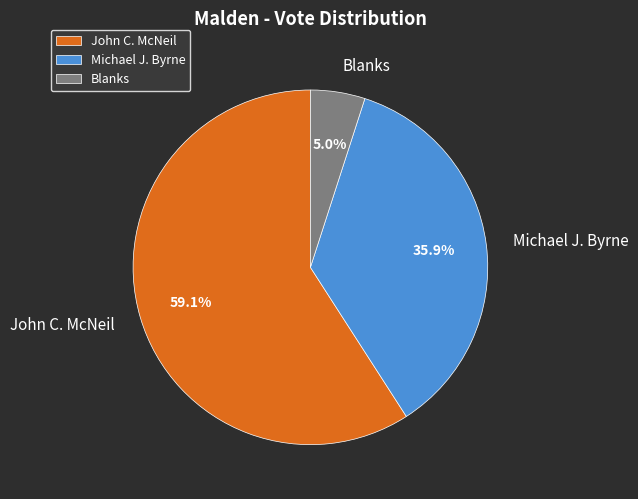

To the nearest percent, what portion does Michael J. Byrne represent?

36%